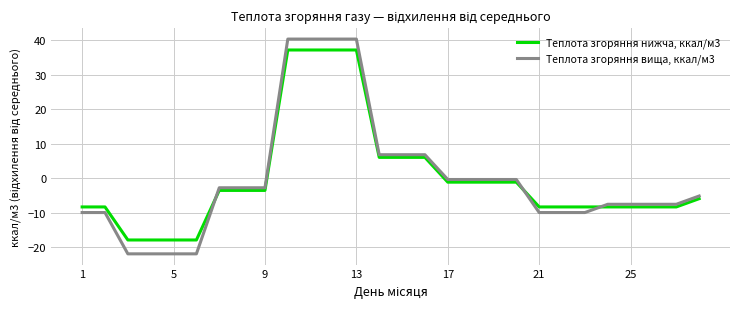

True or false: Теплота згоряння нижча, ккал/м3 and Теплота згоряння вища, ккал/м3 cross at least once.

True